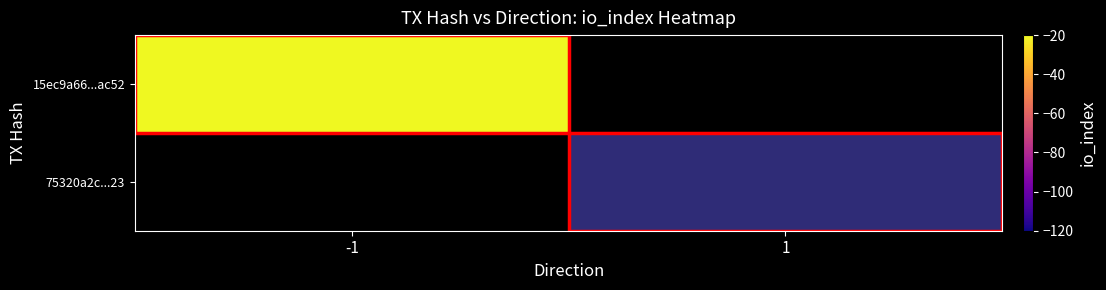

Which has a higher value, 1 or -1?

-1